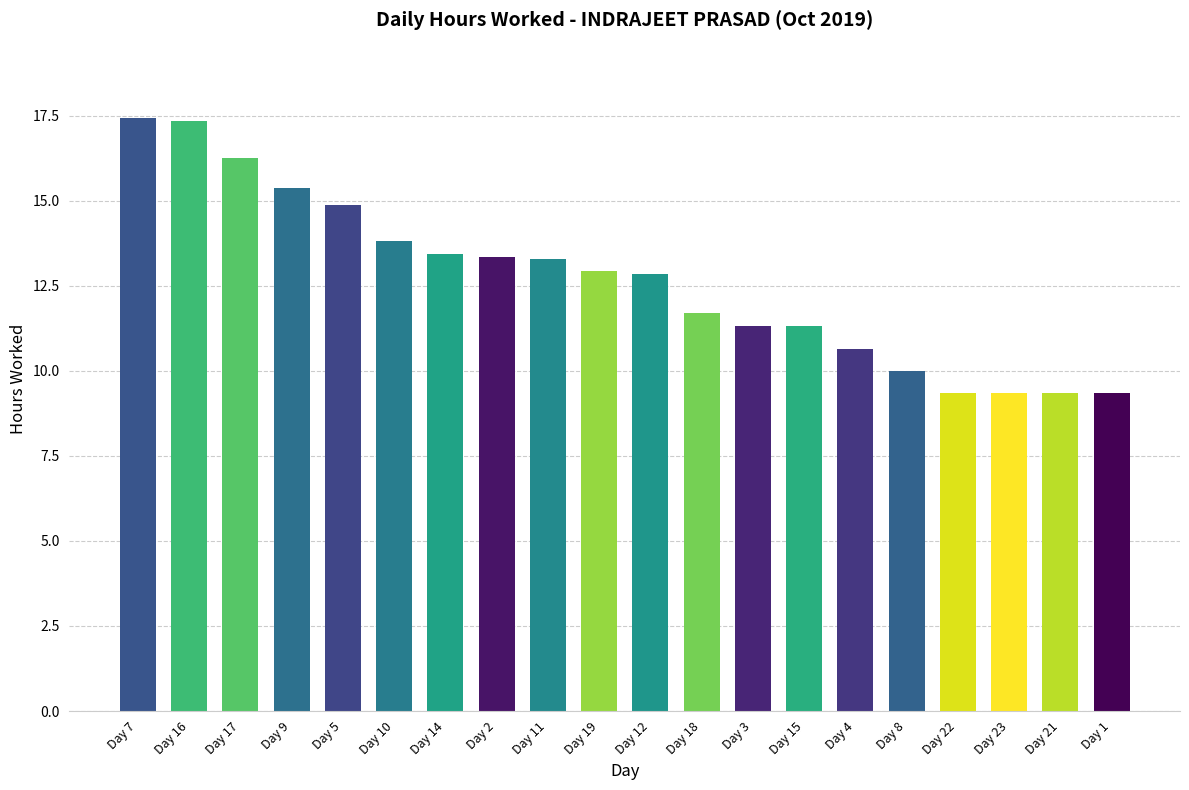

Which has a higher value, Day 21 or Day 4?

Day 4